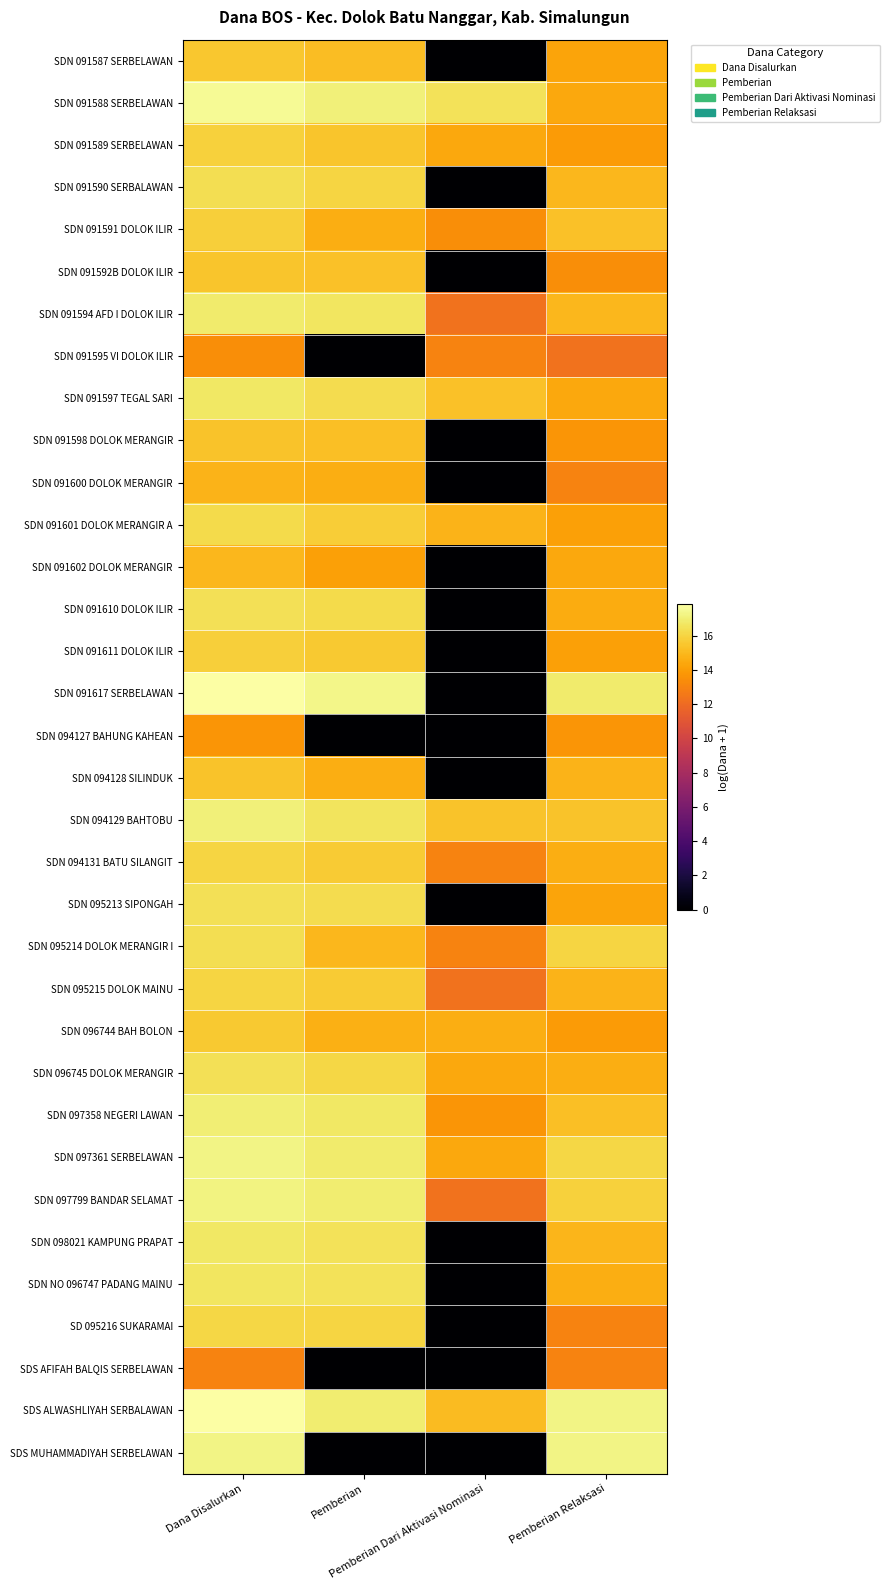

Reading left to right, list all the values displayed in this chart.

SDN 091587 SERBELAWAN: Dana Disalurkan=15.5	Pemberian=15.2	Pemberian Dari Aktivasi Nominasi=0.0	Pemberian Relaksasi=14.3
SDN 091588 SERBELAWAN: Dana Disalurkan=17.6	Pemberian=17.1	Pemberian Dari Aktivasi Nominasi=16.5	Pemberian Relaksasi=14.4
SDN 091589 SERBELAWAN: Dana Disalurkan=15.9	Pemberian=15.5	Pemberian Dari Aktivasi Nominasi=14.4	Pemberian Relaksasi=13.9
SDN 091590 SERBALAWAN: Dana Disalurkan=16.3	Pemberian=16.0	Pemberian Dari Aktivasi Nominasi=0.0	Pemberian Relaksasi=15.0
SDN 091591 DOLOK ILIR: Dana Disalurkan=15.8	Pemberian=14.6	Pemberian Dari Aktivasi Nominasi=13.4	Pemberian Relaksasi=15.3
SDN 091592B DOLOK ILIR: Dana Disalurkan=15.5	Pemberian=15.3	Pemberian Dari Aktivasi Nominasi=0.0	Pemberian Relaksasi=13.4
SDN 091594 AFD I DOLOK ILIR: Dana Disalurkan=16.8	Pemberian=16.6	Pemberian Dari Aktivasi Nominasi=12.3	Pemberian Relaksasi=15.0
SDN 091595 VI DOLOK ILIR: Dana Disalurkan=13.4	Pemberian=0.0	Pemberian Dari Aktivasi Nominasi=13.0	Pemberian Relaksasi=12.3
SDN 091597 TEGAL SARI: Dana Disalurkan=16.7	Pemberian=16.3	Pemberian Dari Aktivasi Nominasi=15.3	Pemberian Relaksasi=14.4
SDN 091598 DOLOK MERANGIR: Dana Disalurkan=15.4	Pemberian=15.2	Pemberian Dari Aktivasi Nominasi=0.0	Pemberian Relaksasi=13.7
SDN 091600 DOLOK MERANGIR: Dana Disalurkan=14.8	Pemberian=14.6	Pemberian Dari Aktivasi Nominasi=0.0	Pemberian Relaksasi=13.0
SDN 091601 DOLOK MERANGIR A: Dana Disalurkan=16.2	Pemberian=15.7	Pemberian Dari Aktivasi Nominasi=14.8	Pemberian Relaksasi=14.1
SDN 091602 DOLOK MERANGIR: Dana Disalurkan=15.0	Pemberian=14.1	Pemberian Dari Aktivasi Nominasi=0.0	Pemberian Relaksasi=14.4
SDN 091610 DOLOK ILIR: Dana Disalurkan=16.4	Pemberian=16.2	Pemberian Dari Aktivasi Nominasi=0.0	Pemberian Relaksasi=14.5
SDN 091611 DOLOK ILIR: Dana Disalurkan=15.8	Pemberian=15.6	Pemberian Dari Aktivasi Nominasi=0.0	Pemberian Relaksasi=14.1
SDN 091617 SERBELAWAN: Dana Disalurkan=17.8	Pemberian=17.3	Pemberian Dari Aktivasi Nominasi=0.0	Pemberian Relaksasi=16.9
SDN 094127 BAHUNG KAHEAN: Dana Disalurkan=13.7	Pemberian=0.0	Pemberian Dari Aktivasi Nominasi=0.0	Pemberian Relaksasi=13.7
SDN 094128 SILINDUK: Dana Disalurkan=15.4	Pemberian=14.6	Pemberian Dari Aktivasi Nominasi=0.0	Pemberian Relaksasi=14.8
SDN 094129 BAHTOBU: Dana Disalurkan=17.1	Pemberian=16.6	Pemberian Dari Aktivasi Nominasi=15.4	Pemberian Relaksasi=15.4
SDN 094131 BATU SILANGIT: Dana Disalurkan=16.0	Pemberian=15.7	Pemberian Dari Aktivasi Nominasi=13.0	Pemberian Relaksasi=14.6
SDN 095213 SIPONGAH: Dana Disalurkan=16.4	Pemberian=16.3	Pemberian Dari Aktivasi Nominasi=0.0	Pemberian Relaksasi=14.3
SDN 095214 DOLOK MERANGIR I: Dana Disalurkan=16.3	Pemberian=15.0	Pemberian Dari Aktivasi Nominasi=13.0	Pemberian Relaksasi=16.0
SDN 095215 DOLOK MAINU: Dana Disalurkan=16.0	Pemberian=15.7	Pemberian Dari Aktivasi Nominasi=12.3	Pemberian Relaksasi=14.8
SDN 096744 BAH BOLON: Dana Disalurkan=15.6	Pemberian=14.7	Pemberian Dari Aktivasi Nominasi=14.6	Pemberian Relaksasi=13.9
SDN 096745 DOLOK MERANGIR: Dana Disalurkan=16.4	Pemberian=16.1	Pemberian Dari Aktivasi Nominasi=14.4	Pemberian Relaksasi=14.6
SDN 097358 NEGERI LAWAN: Dana Disalurkan=17.0	Pemberian=16.7	Pemberian Dari Aktivasi Nominasi=13.7	Pemberian Relaksasi=15.2
SDN 097361 SERBELAWAN: Dana Disalurkan=17.3	Pemberian=16.9	Pemberian Dari Aktivasi Nominasi=14.4	Pemberian Relaksasi=16.1
SDN 097799 BANDAR SELAMAT: Dana Disalurkan=17.2	Pemberian=16.9	Pemberian Dari Aktivasi Nominasi=12.3	Pemberian Relaksasi=15.9
SDN 098021 KAMPUNG PRAPAT: Dana Disalurkan=16.7	Pemberian=16.5	Pemberian Dari Aktivasi Nominasi=0.0	Pemberian Relaksasi=14.9
SDN NO 096747 PADANG MAINU: Dana Disalurkan=16.6	Pemberian=16.5	Pemberian Dari Aktivasi Nominasi=0.0	Pemberian Relaksasi=14.6
SD 095216 SUKARAMAI: Dana Disalurkan=16.1	Pemberian=16.0	Pemberian Dari Aktivasi Nominasi=0.0	Pemberian Relaksasi=13.0
SDS AFIFAH BALQIS SERBELAWAN: Dana Disalurkan=13.0	Pemberian=0.0	Pemberian Dari Aktivasi Nominasi=0.0	Pemberian Relaksasi=13.0
SDS ALWASHLIYAH SERBALAWAN: Dana Disalurkan=17.9	Pemberian=16.9	Pemberian Dari Aktivasi Nominasi=15.1	Pemberian Relaksasi=17.3
SDS MUHAMMADIYAH SERBELAWAN: Dana Disalurkan=17.3	Pemberian=0.0	Pemberian Dari Aktivasi Nominasi=0.0	Pemberian Relaksasi=17.3